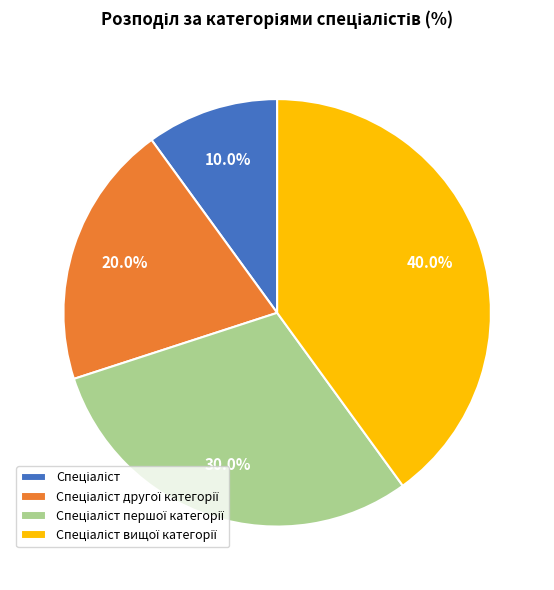

Is there a majority slice in this chart?

No